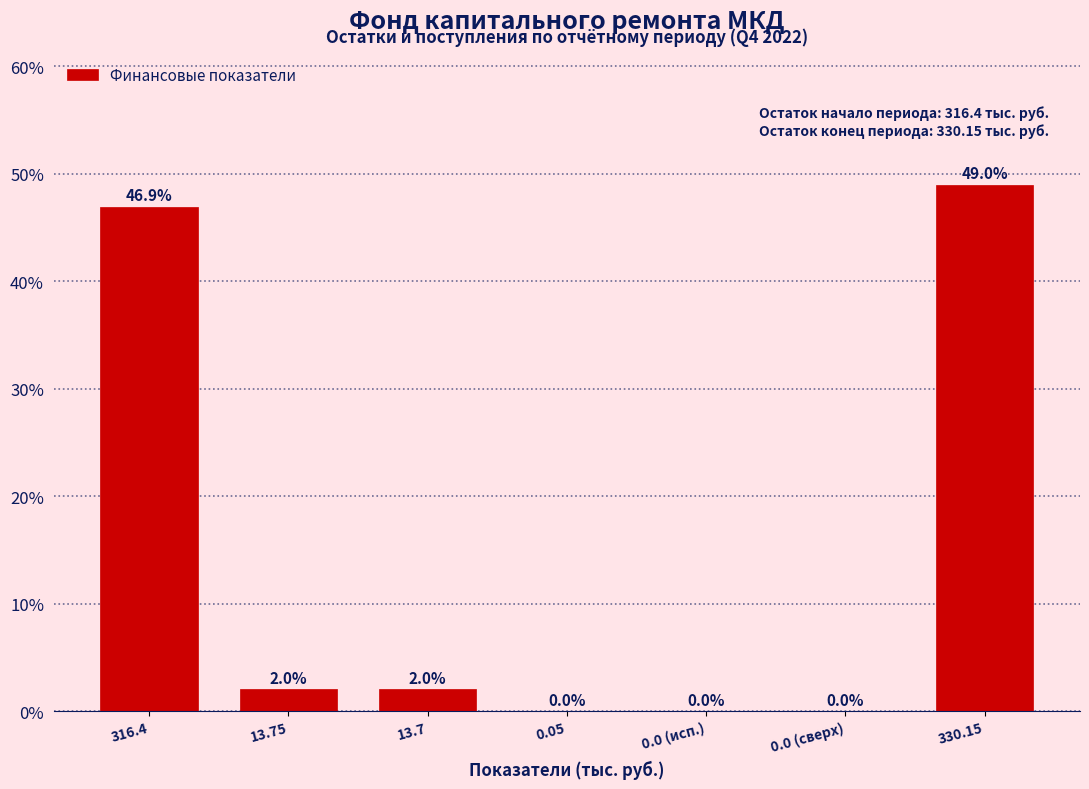

The value at 0.0 (исп.) is 0.0. True or false?

True